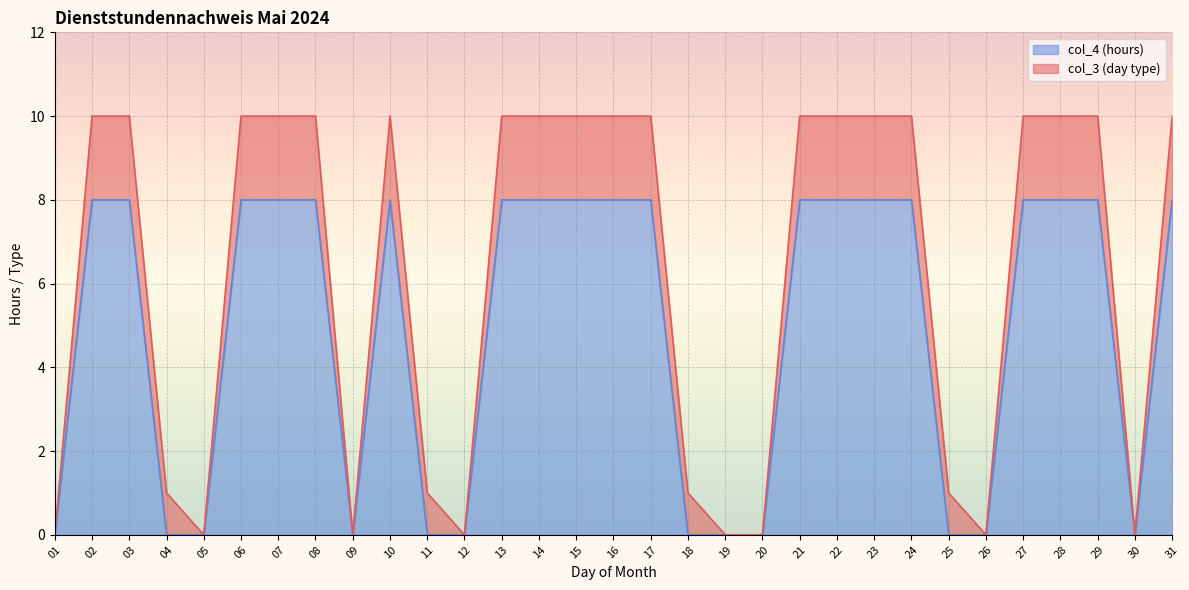

How many values are above zero?

19